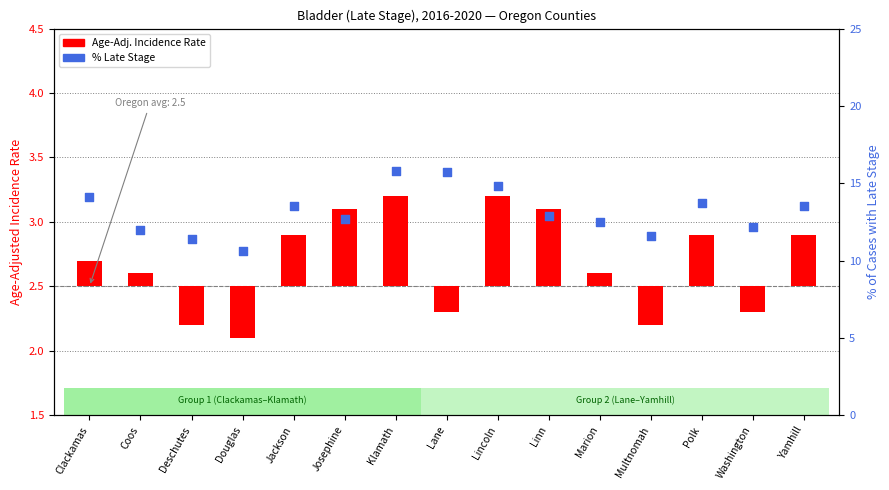

What is the change in value from Deschutes to Lane?

+4.3